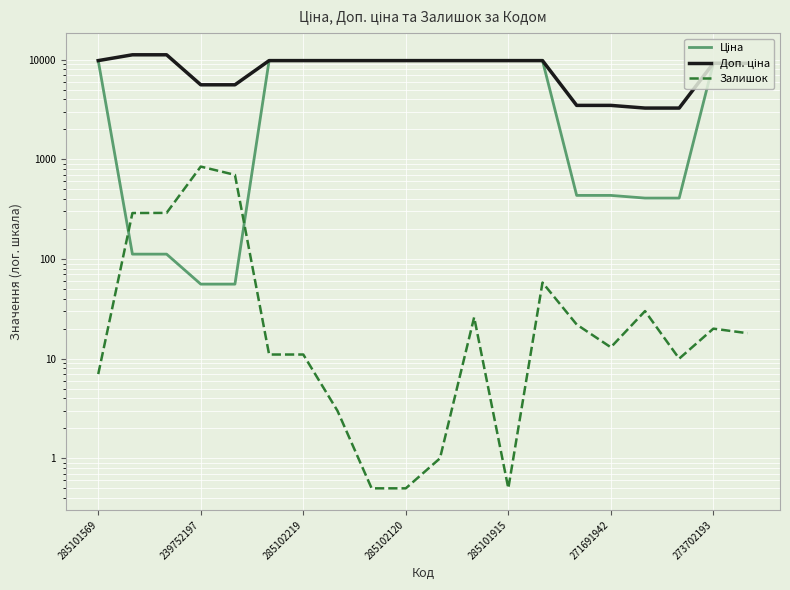

True or false: Залишок has a value of 126.9 at 239752197.

False